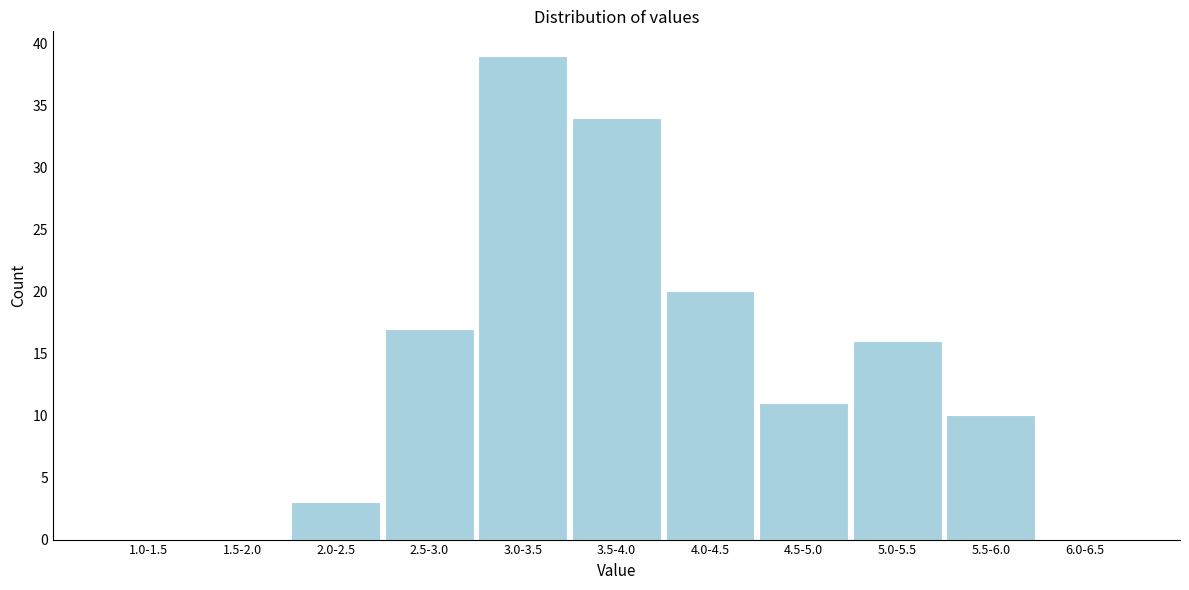

Reading left to right, extract all data points from this chart.

1.0-1.5=0	1.5-2.0=0	2.0-2.5=3	2.5-3.0=17	3.0-3.5=39	3.5-4.0=34	4.0-4.5=20	4.5-5.0=11	5.0-5.5=16	5.5-6.0=10	6.0-6.5=0